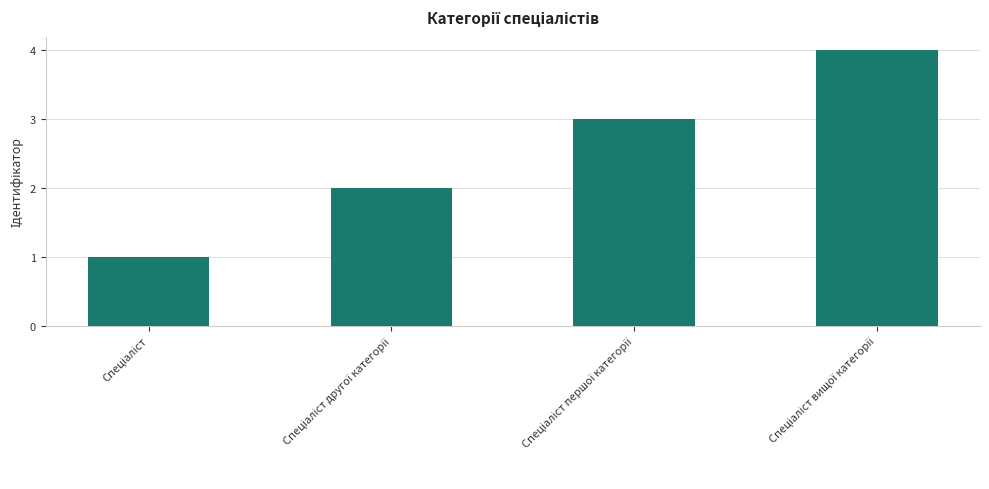

What is the maximum value shown in the chart?

4